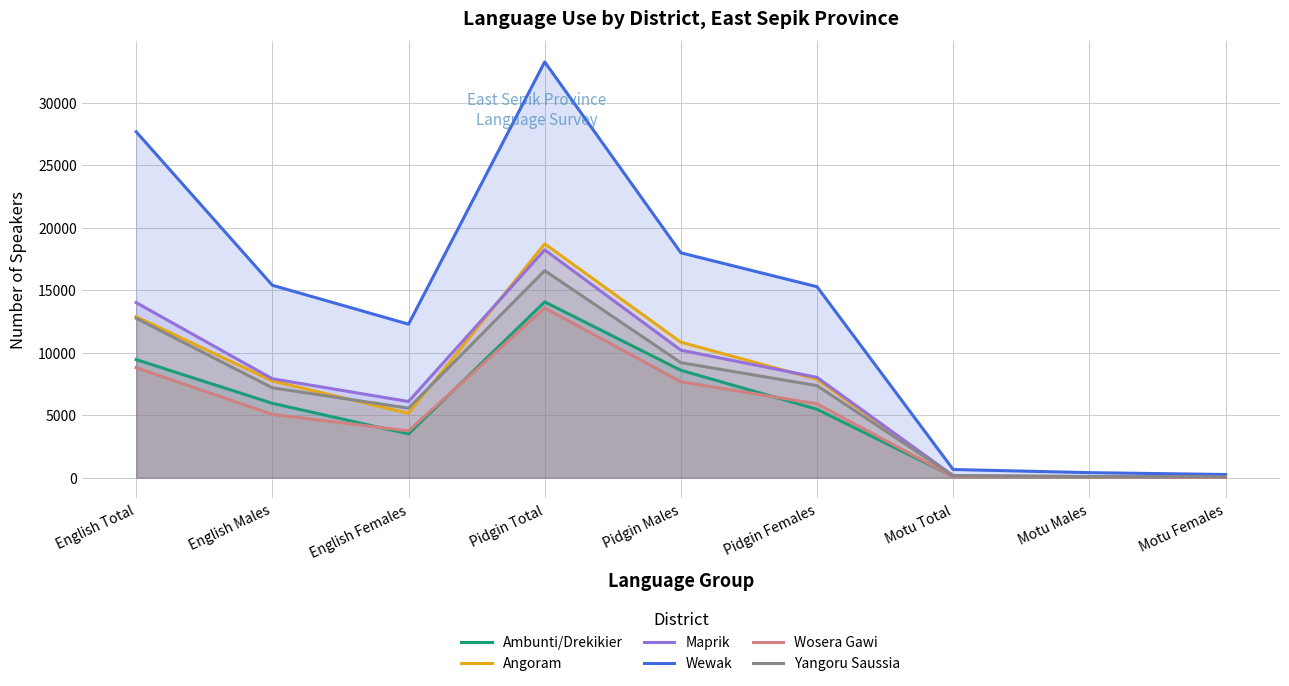

What position from the left is Pidgin Females?

6